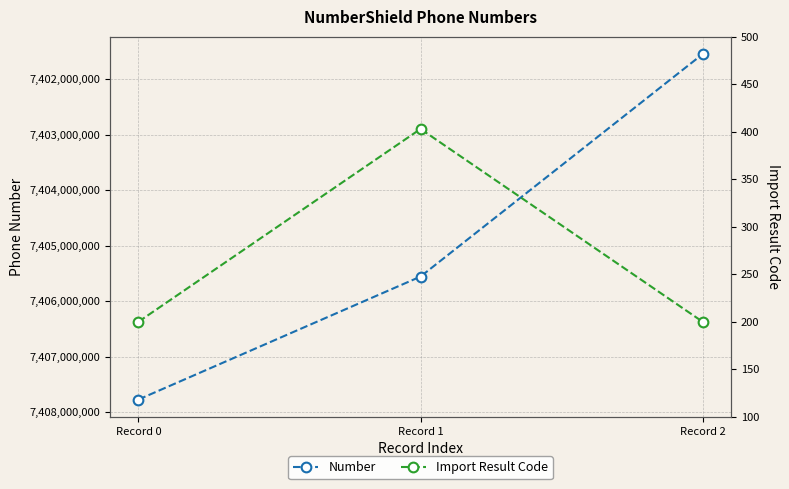

Read the Number value at Record 0, to the nearest 50.

7407775450